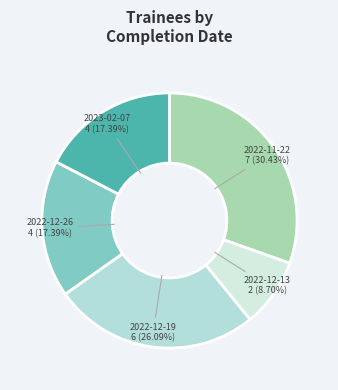

To the nearest percent, what percentage of the pie is 2022-12-13?

9%